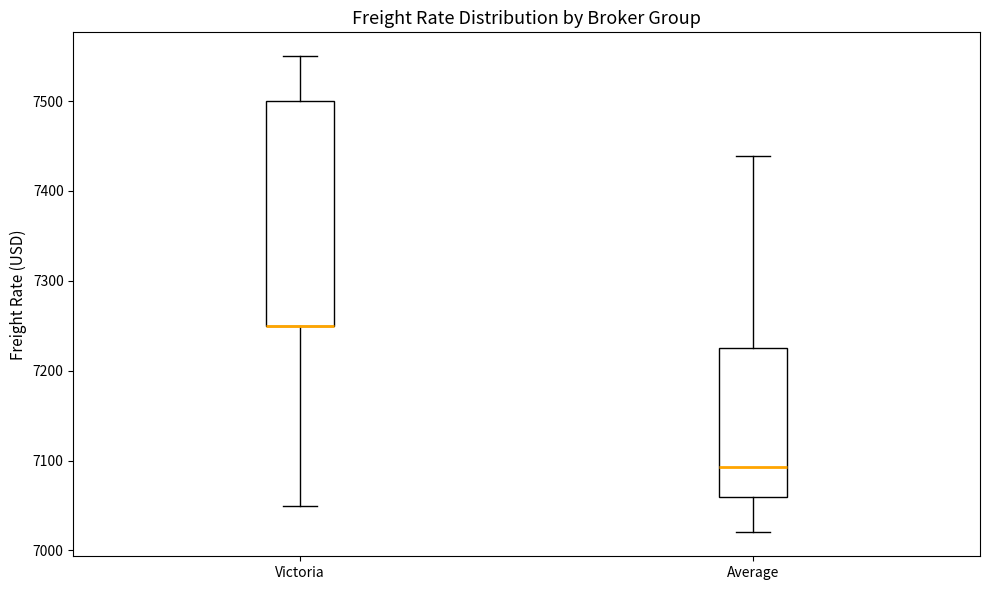

Reading left to right, read every box against the y-axis: the position of its median line, the range the box covers, and the ends of its whiskers. The values are not printed on the chart, so give them approximately, as read against the axis.

Victoria: median 7250 (drawn on the box's lower edge), box 7250 to 7500, whiskers 7050 to 7550
Average: median 7090, box 7060 to 7230, whiskers 7020 to 7440